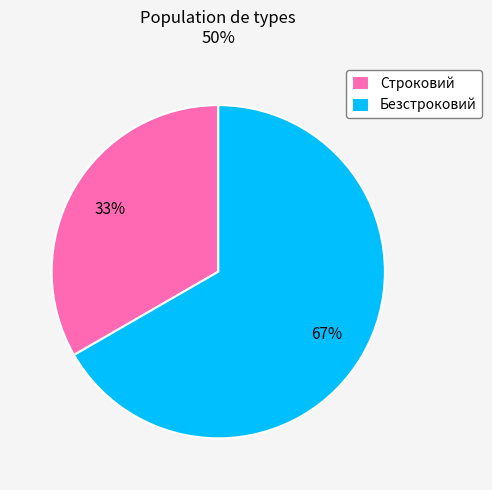

Is it true that Строковий is 28% of the pie?

False